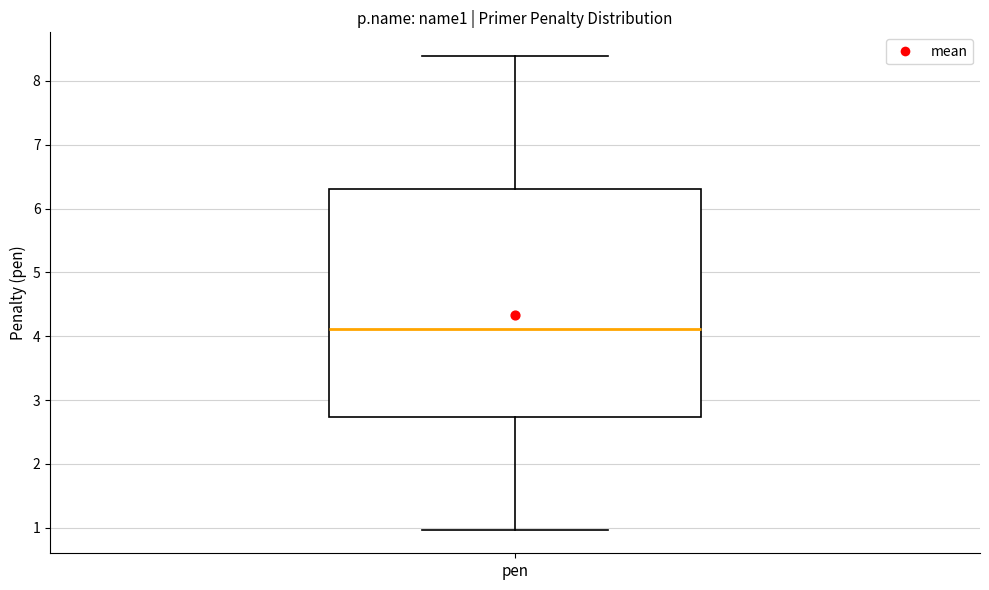

Read this box plot against the y-axis: the position of the median line, the range covered by the box, and the ends of both whiskers. The values are not printed on the chart, so give them approximately, as read against the axis.

median 4.1, box 2.7 to 6.3, whiskers 1.0 to 8.4